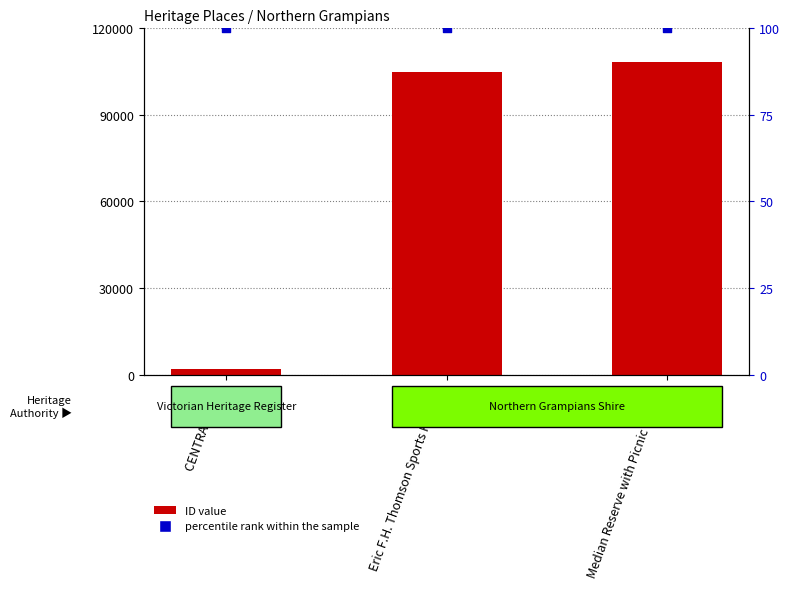

Is the value of percentile rank within the sample at Median Reserve with Picnic Shelter greater than the value of ID at Eric F.H. Thomson Sports Reserve?

No